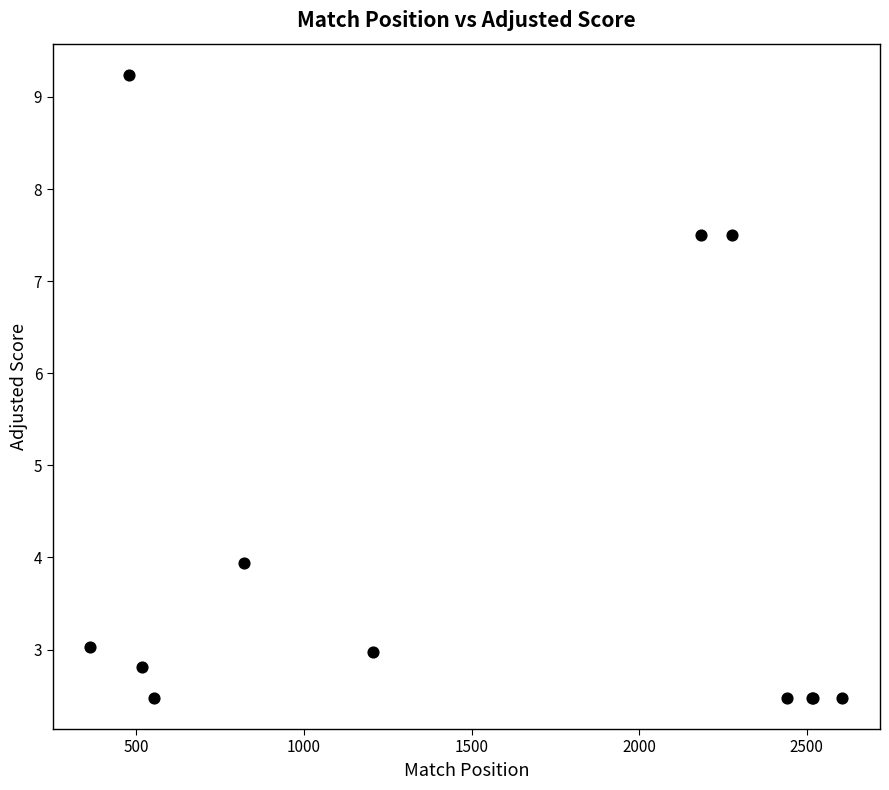

What Y value in the scatter plot is closest to 5?

3.9